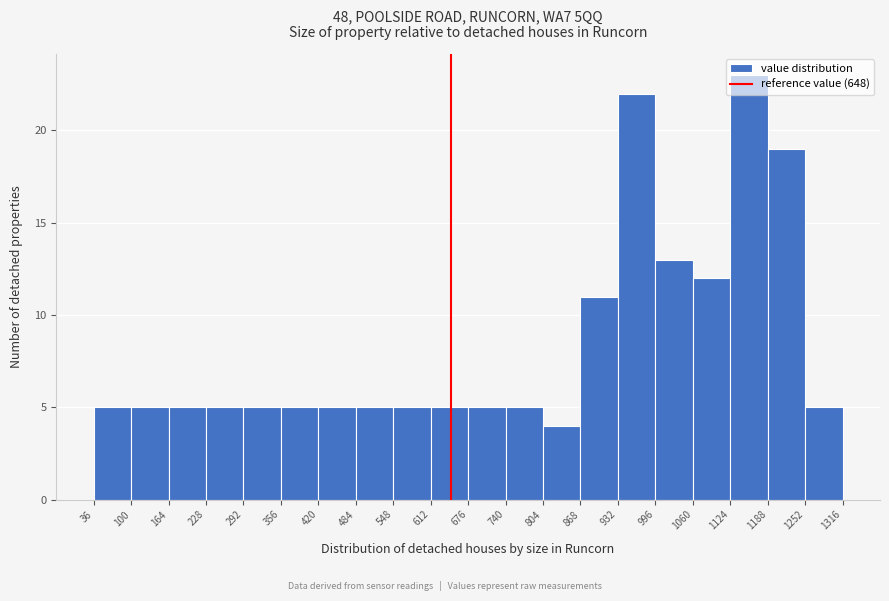

Reading left to right, list every bar in this chart as the range it spans on the x-axis followed by its height. The values are not printed on the chart, so give them approximately, as read against the axis.

36 to 100: 5
100 to 164: 5
164 to 228: 5
228 to 292: 5
292 to 356: 5
356 to 420: 5
420 to 484: 5
484 to 548: 5
548 to 612: 5
612 to 676: 5
676 to 740: 5
740 to 804: 5
804 to 868: 4
868 to 932: 11
932 to 996: 22
996 to 1060: 13
1060 to 1124: 12
1124 to 1188: 23
1188 to 1252: 19
1252 to 1316: 5